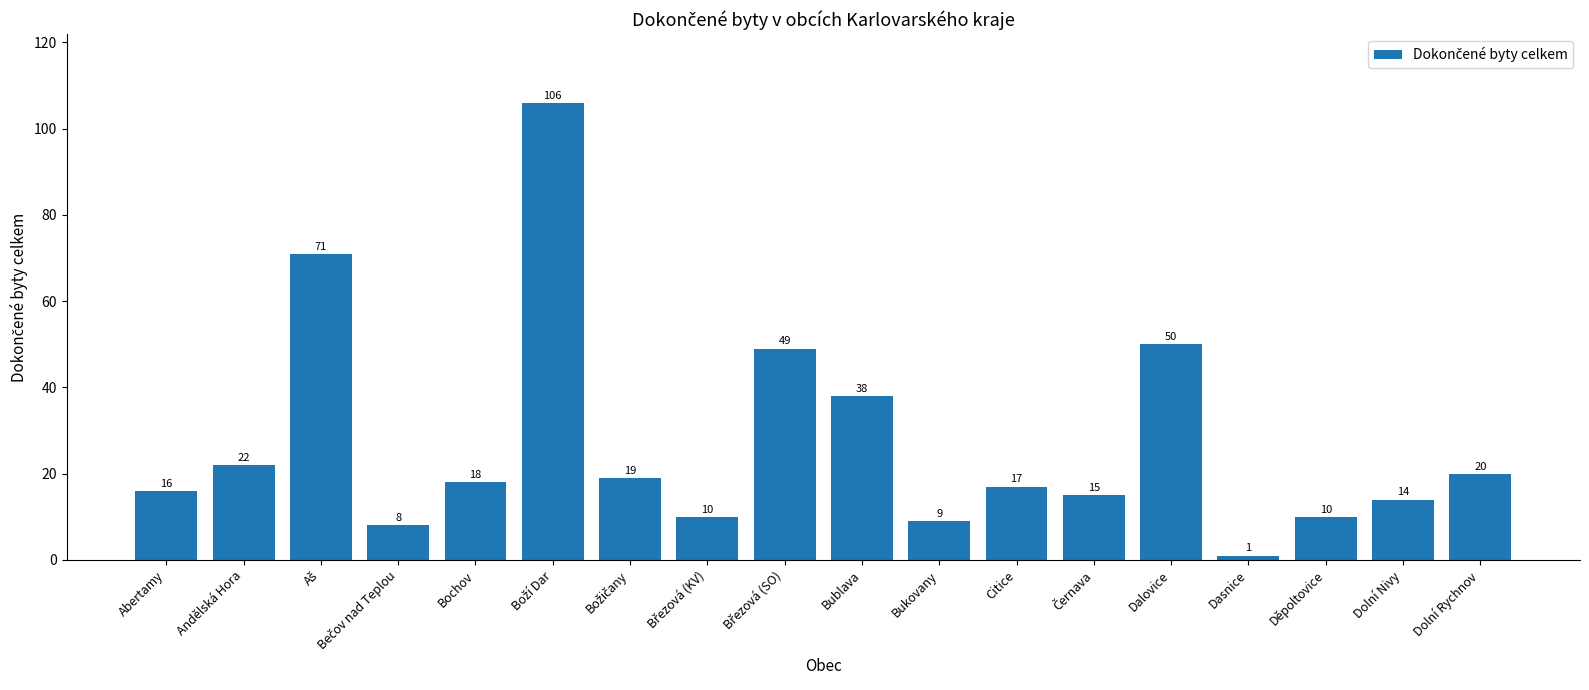

The chart shows a value of 28 at Dolní Rychnov. True or false?

False